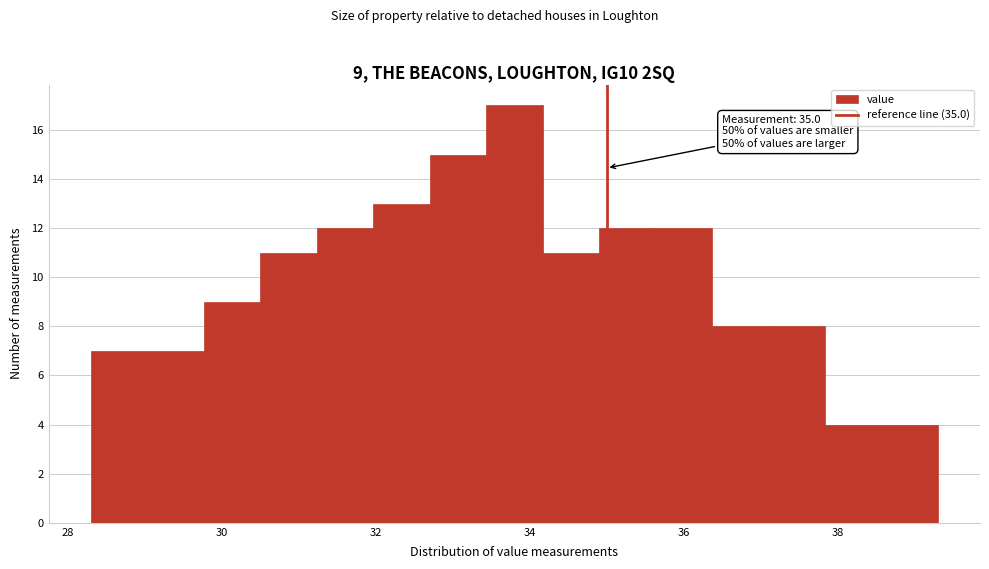

Around what value on the x-axis is the tallest bar? Give the approximate position of its centre, as read against the axis.

33.8